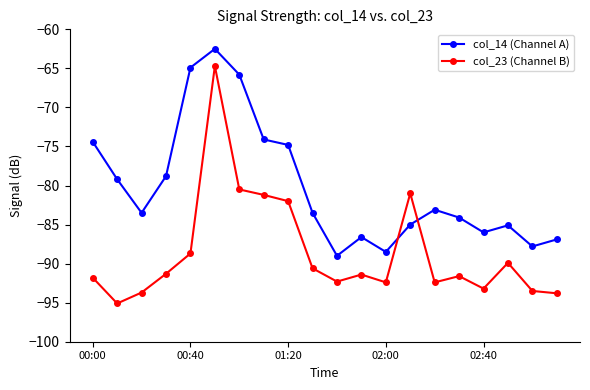

How many intersections are there between col_23 (Channel B) and col_14 (Channel A)?

2